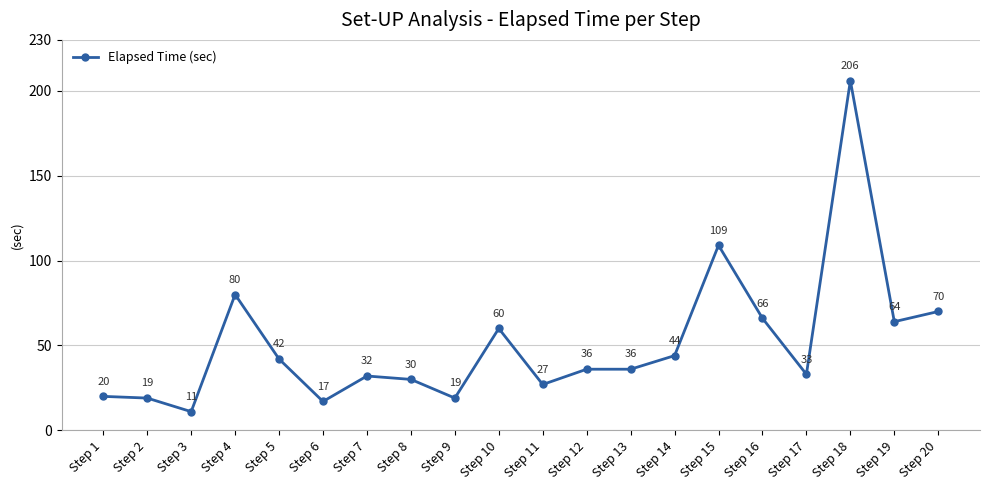

True or false: the data has more than 2 interior local peaks.

True